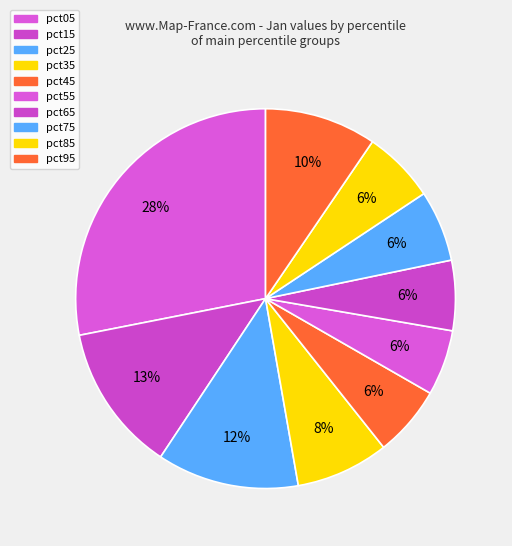

What percentage is the pct65 slice, to the nearest percent?

6%